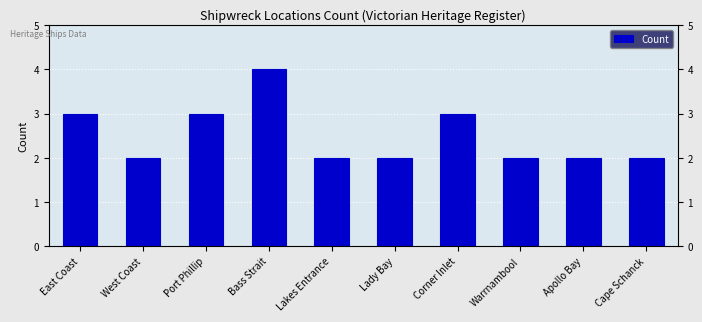

What is the sum of the values at East Coast and Bass Strait?

7